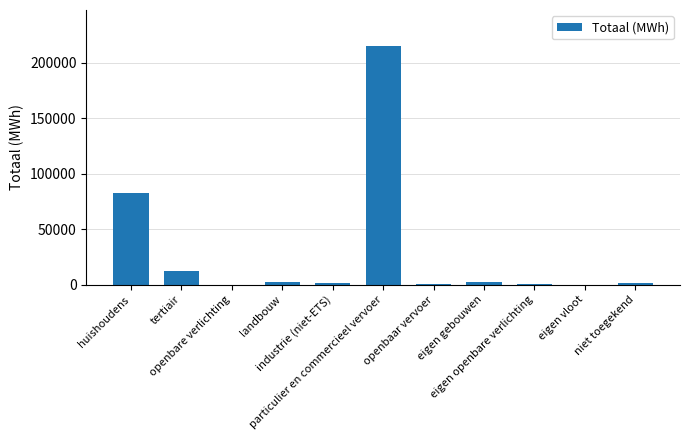

The value at particulier en commercieel vervoer is 336374.5. True or false?

False